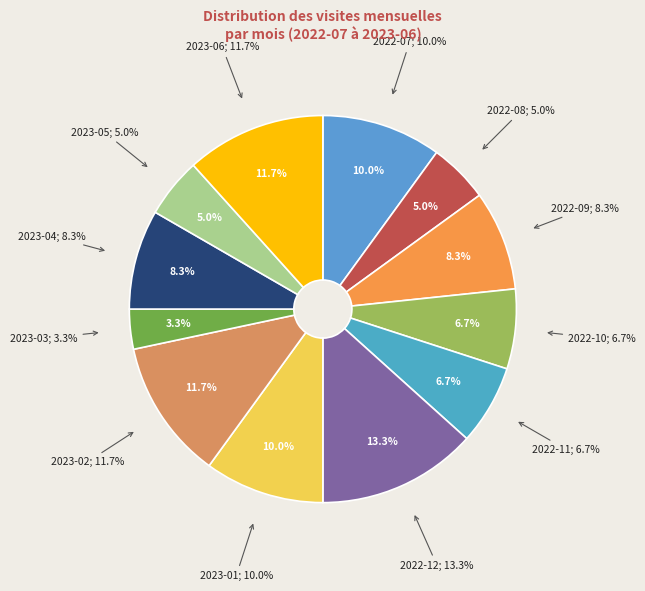

Rank the categories by value from lowest to highest.

2023-03, 2022-08, 2023-05, 2022-10, 2022-11, 2022-09, 2023-04, 2022-07, 2023-01, 2023-02, 2023-06, 2022-12